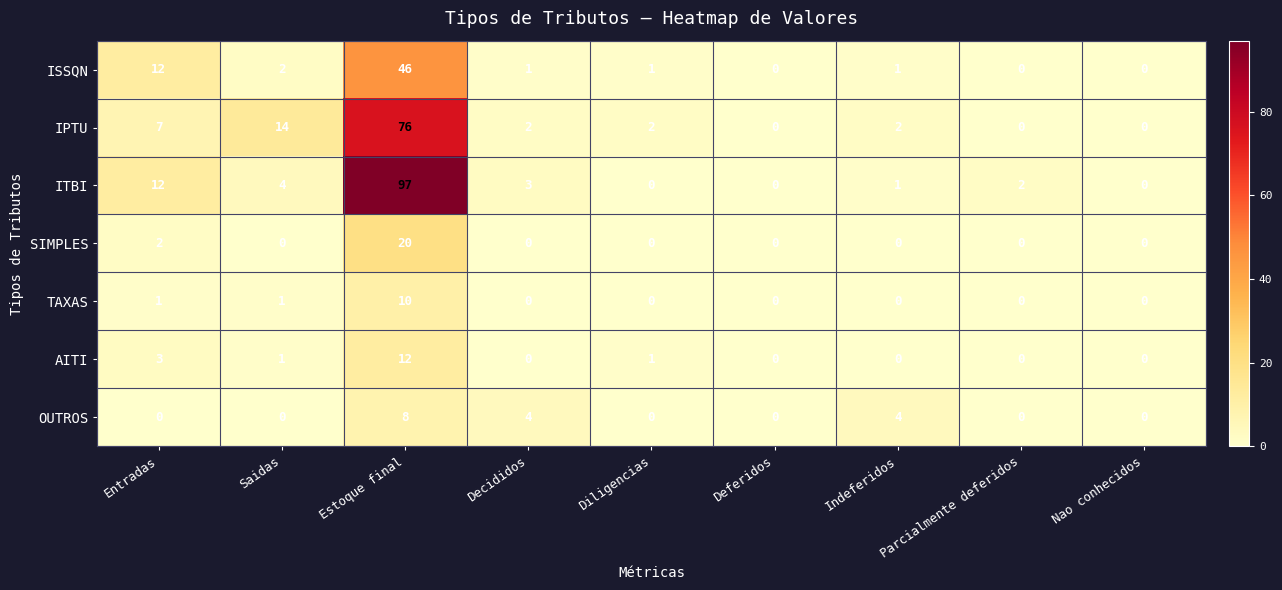

Rank the series by their maximum value, from highest to lowest.

ITBI, IPTU, ISSQN, SIMPLES, AITI, TAXAS, OUTROS